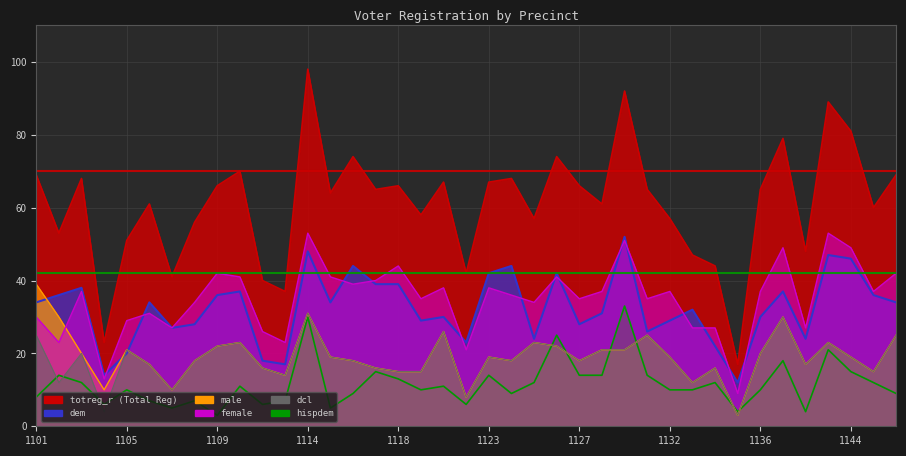

True or false: totreg_r and hispdem intersect in this chart.

False